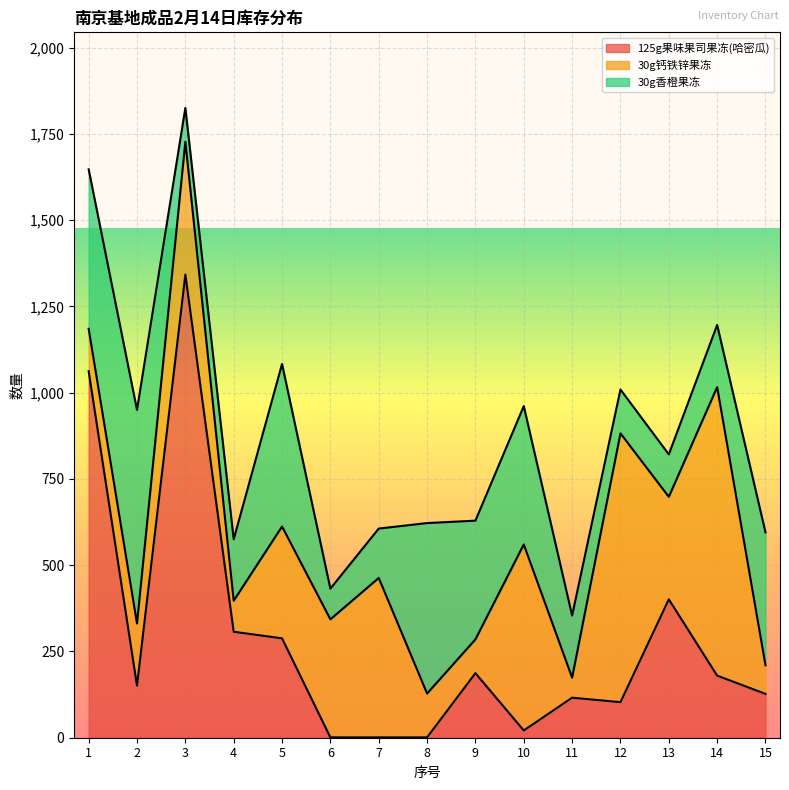

What is the difference between the maximum and second lowest values in the 125g果味果司果冻(哈密瓜) series?

1341